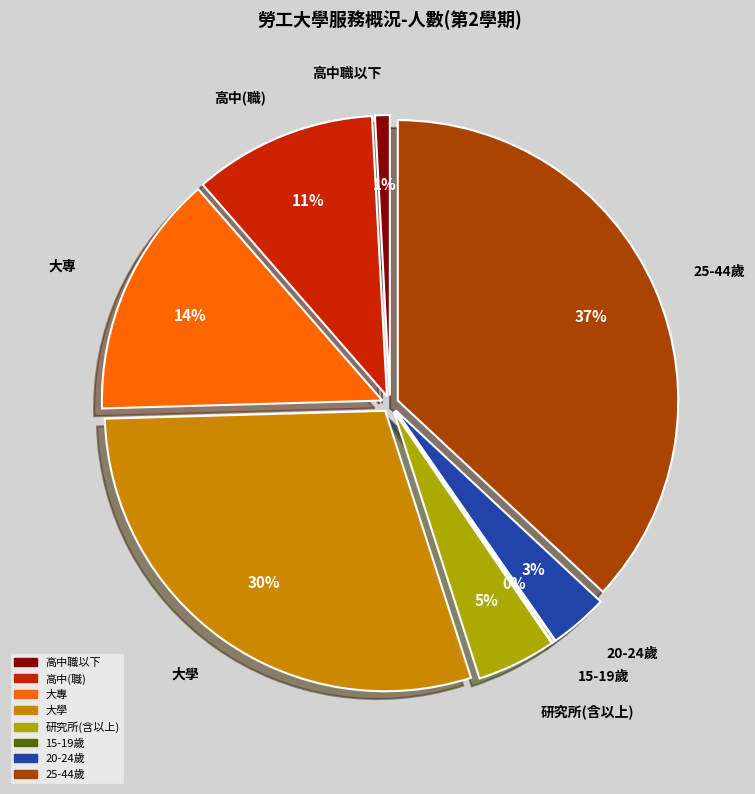

How many slices are in this pie chart?

8